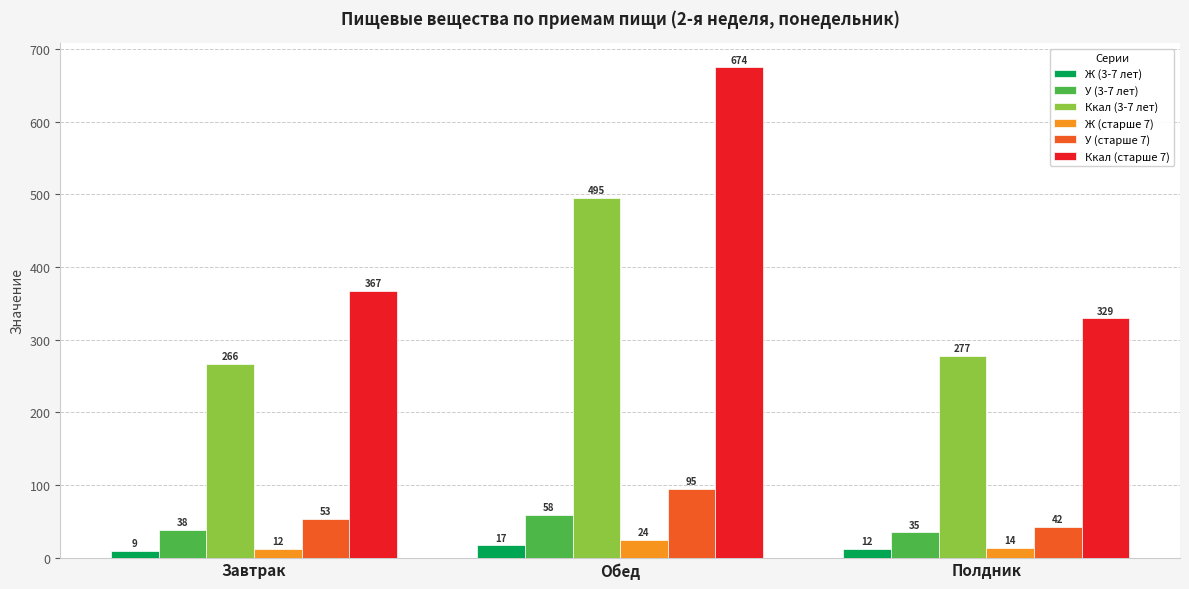

What are all the series names shown in the legend?

Ж (3-7 лет), У (3-7 лет), Ккал (3-7 лет), Ж (старше 7), У (старше 7), Ккал (старше 7)